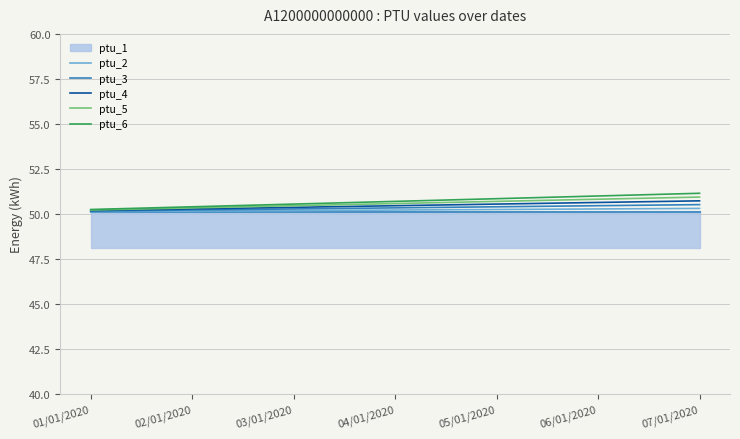

Is the value of ptu_5 at 06/01/2020 greater than the value of ptu_3 at 05/01/2020?

Yes